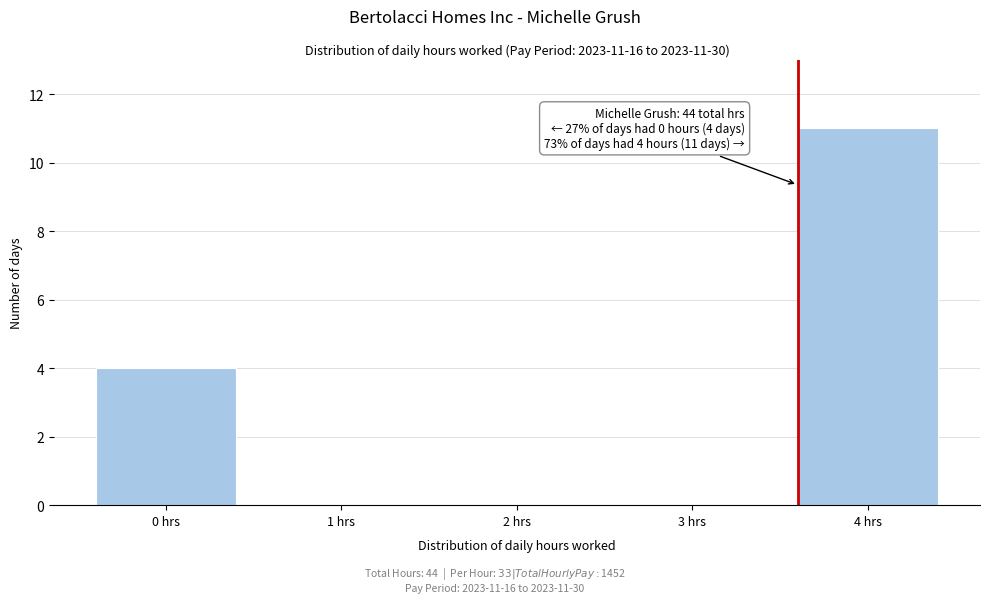

Reading left to right, transcribe all the data shown in this chart.

0 hrs=4	1 hrs=0	2 hrs=0	3 hrs=0	4 hrs=11